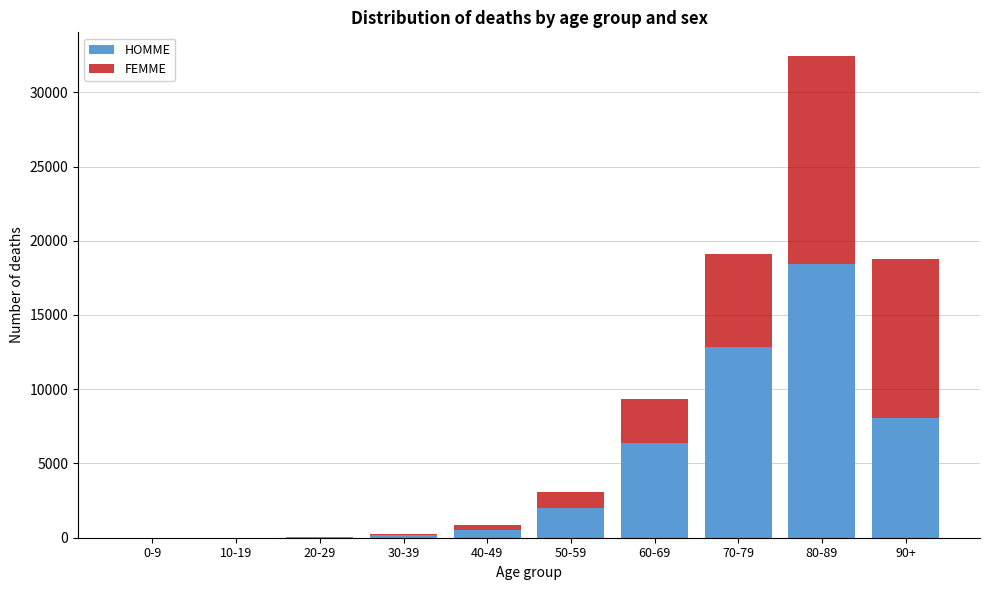

What is the sum of all HOMME values?

48472